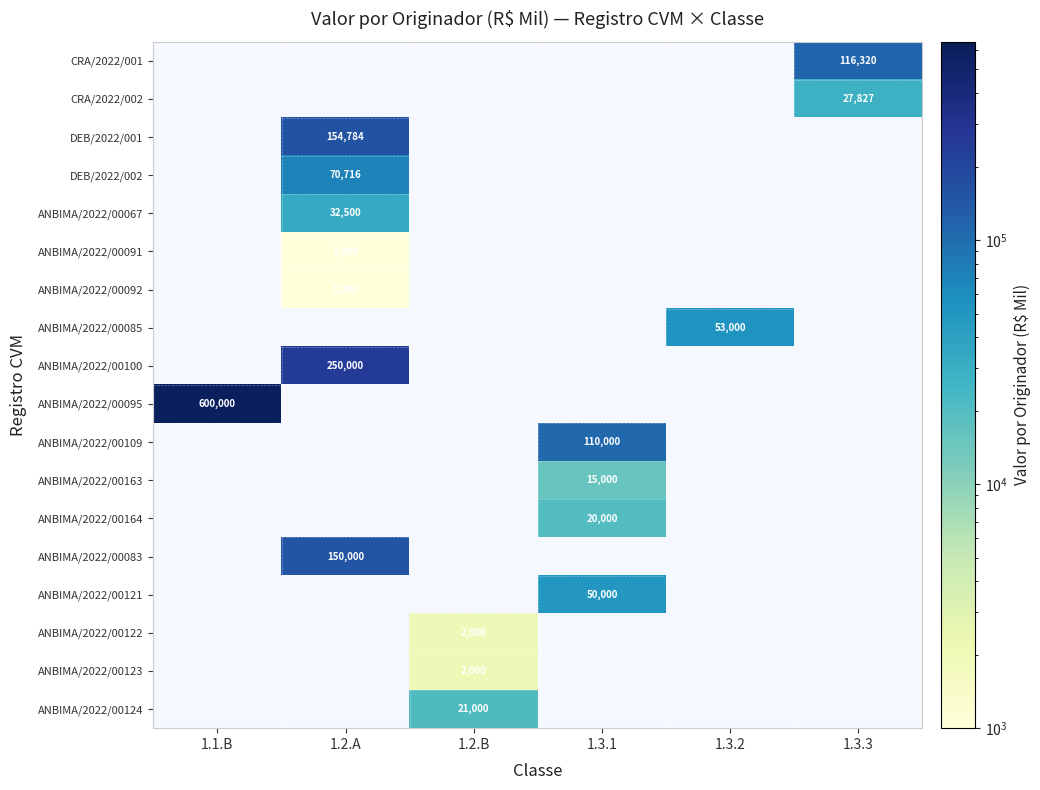

Between 1.1.B and 1.3.3, which is larger?

1.3.3